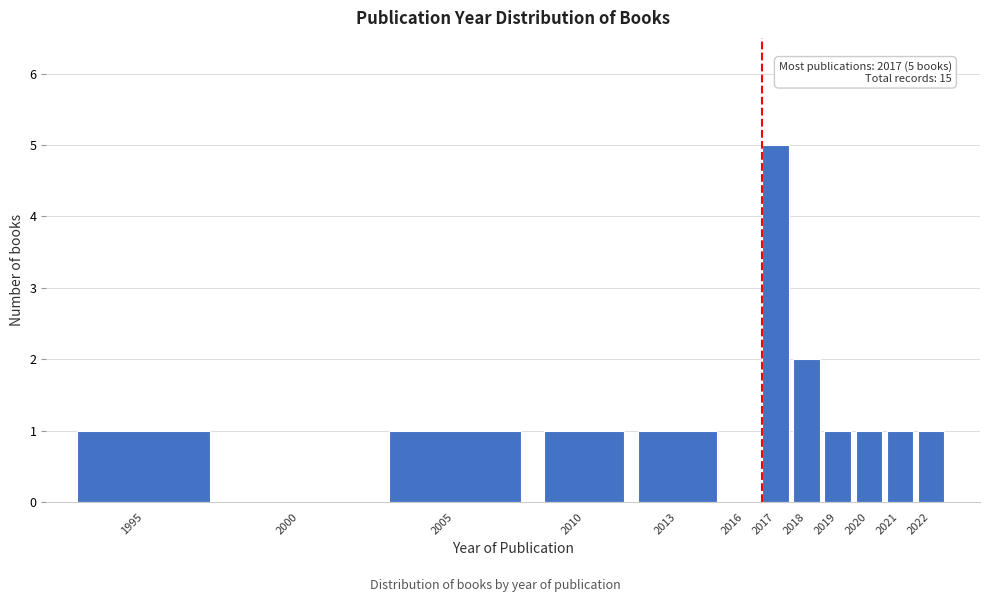

Reading right to left, list all the values displayed in this chart.

2022=1	2021=1	2020=1	2019=1	2018=2	2017=5	2016=0	2013=1	2010=1	2005=1	2000=0	1995=1